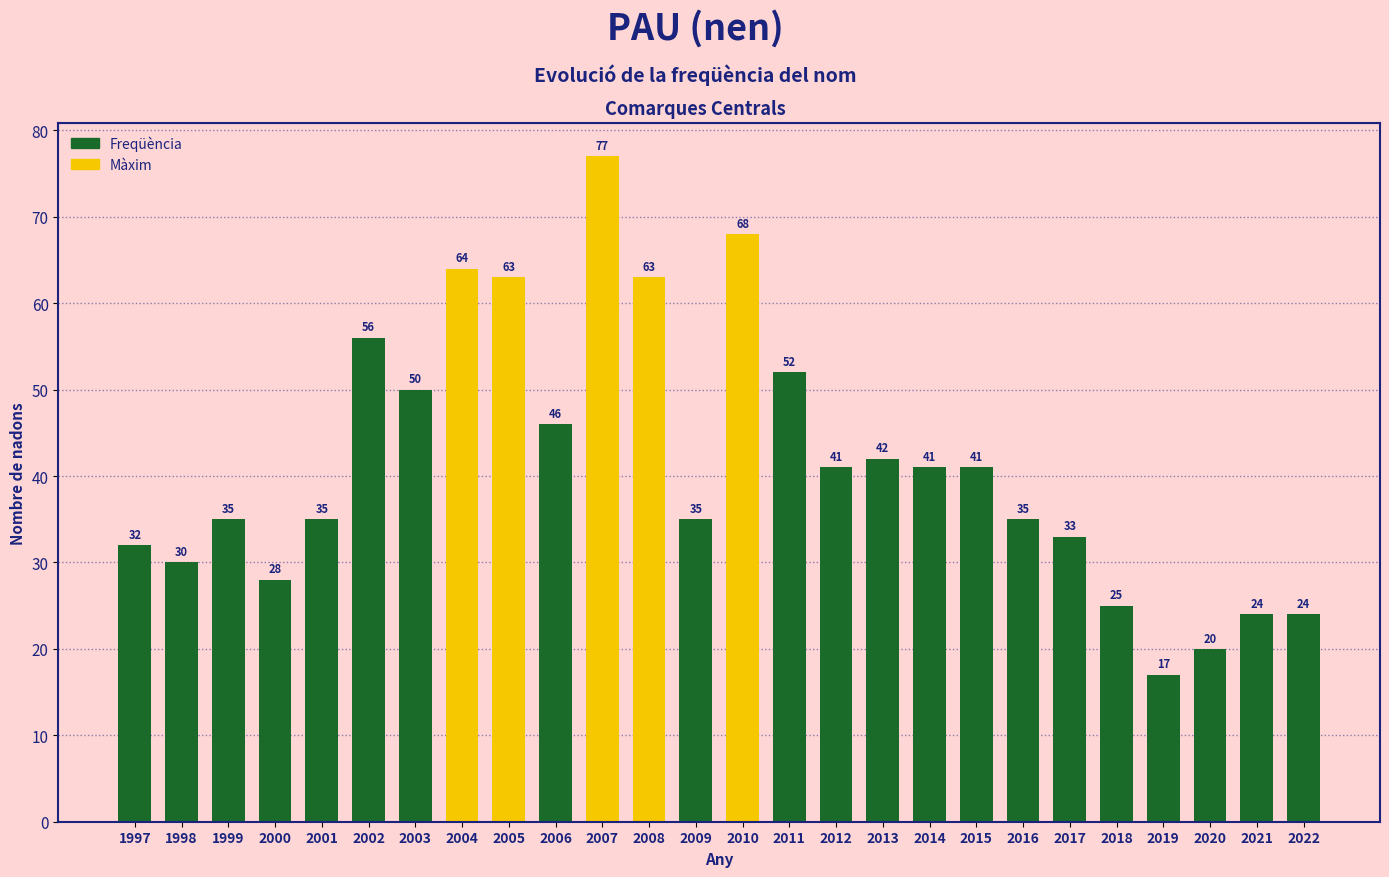

Which has a higher value, 2000 or 2018?

2000